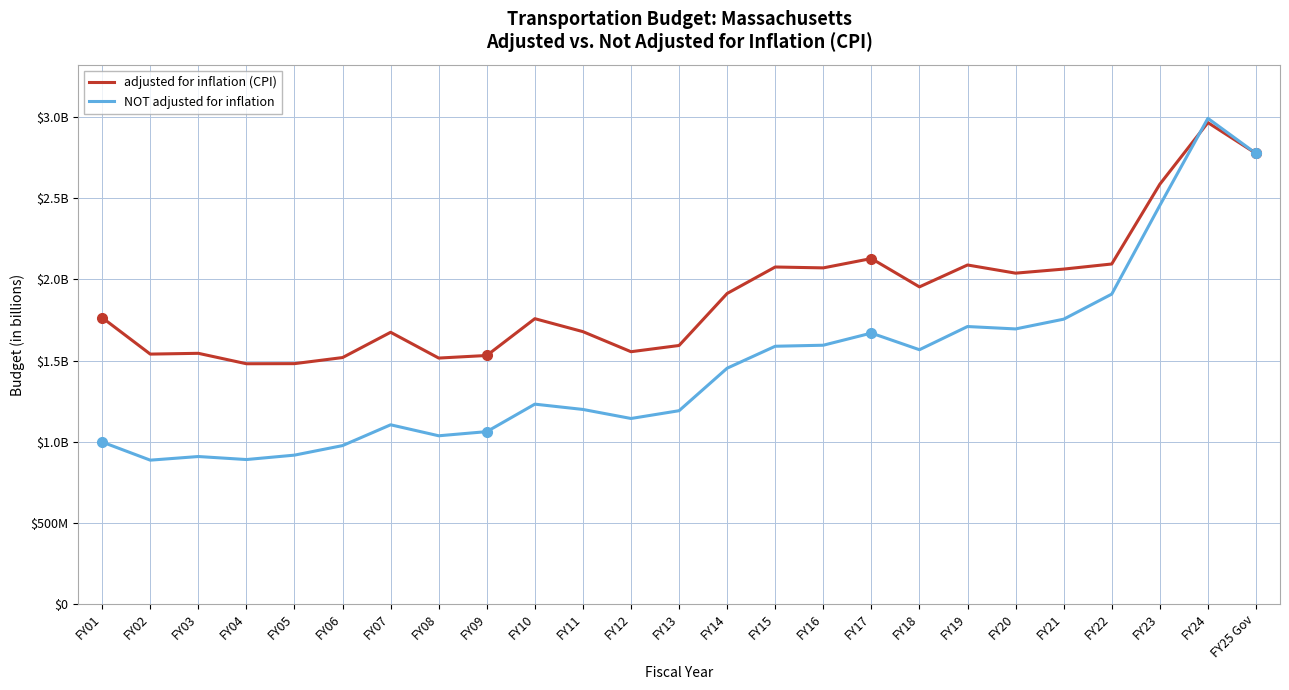

Is this an area chart (filled region under the line)?

No